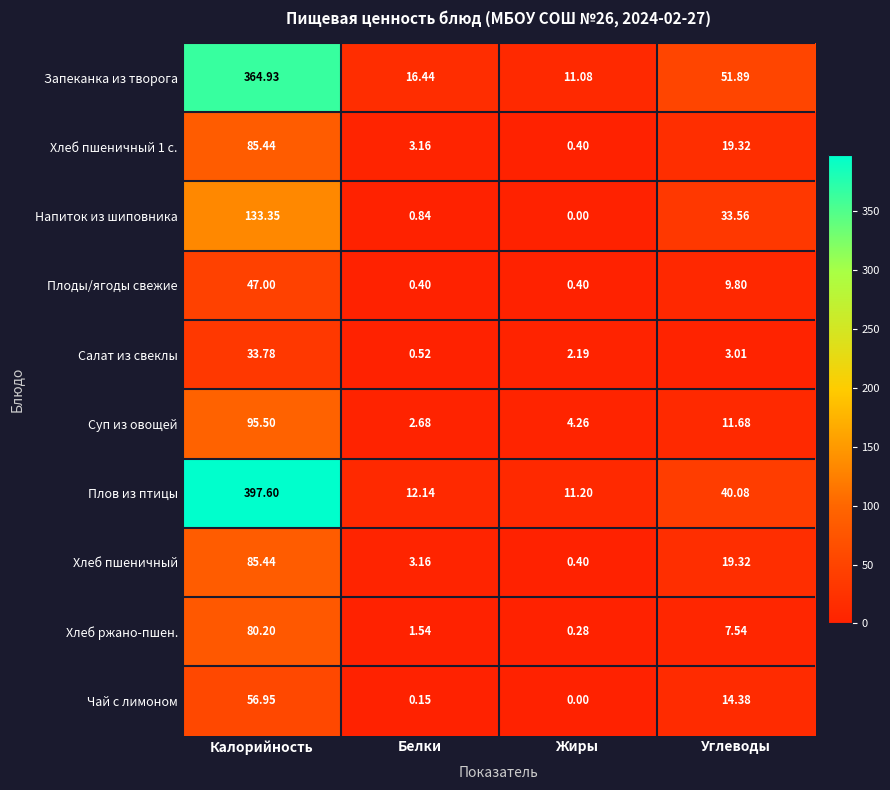

Which category has the highest value in the Запеканка из творога series?

Калорийность